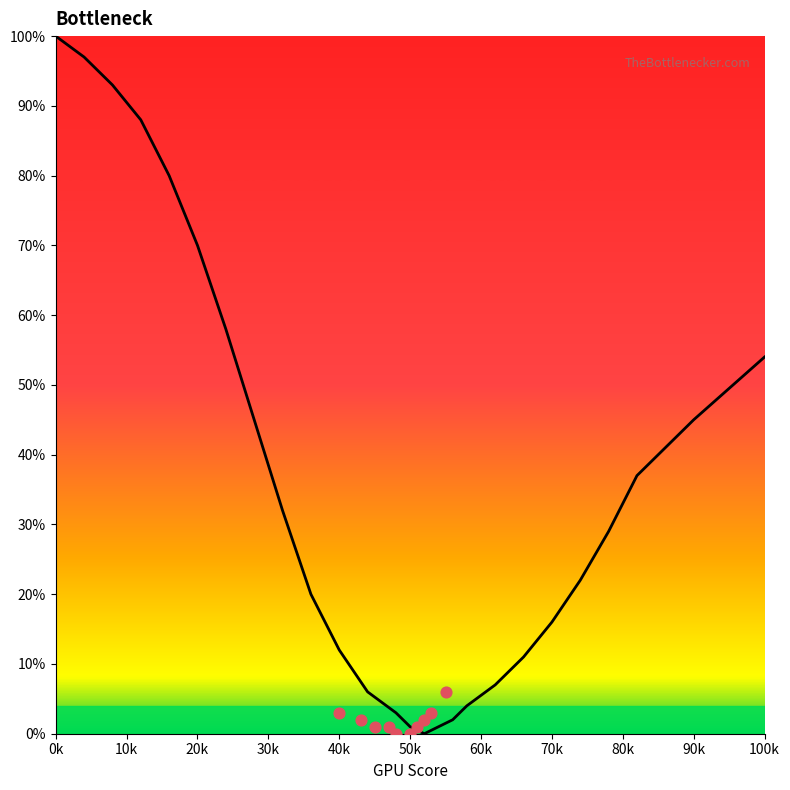

Approximately how many times larger is the value at 36 compared to 20?

0.3